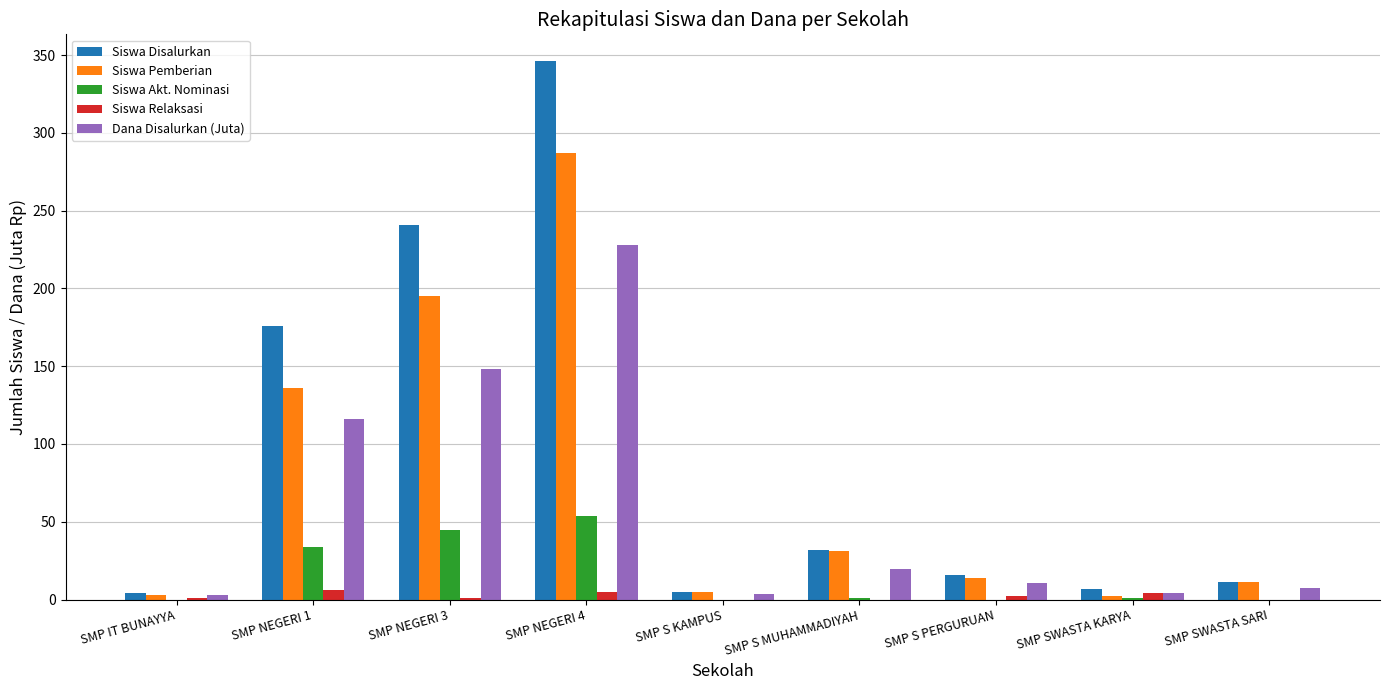

Is it true that Siswa Relaksasi equals 0.0 at SMP S MUHAMMADIYAH?

True